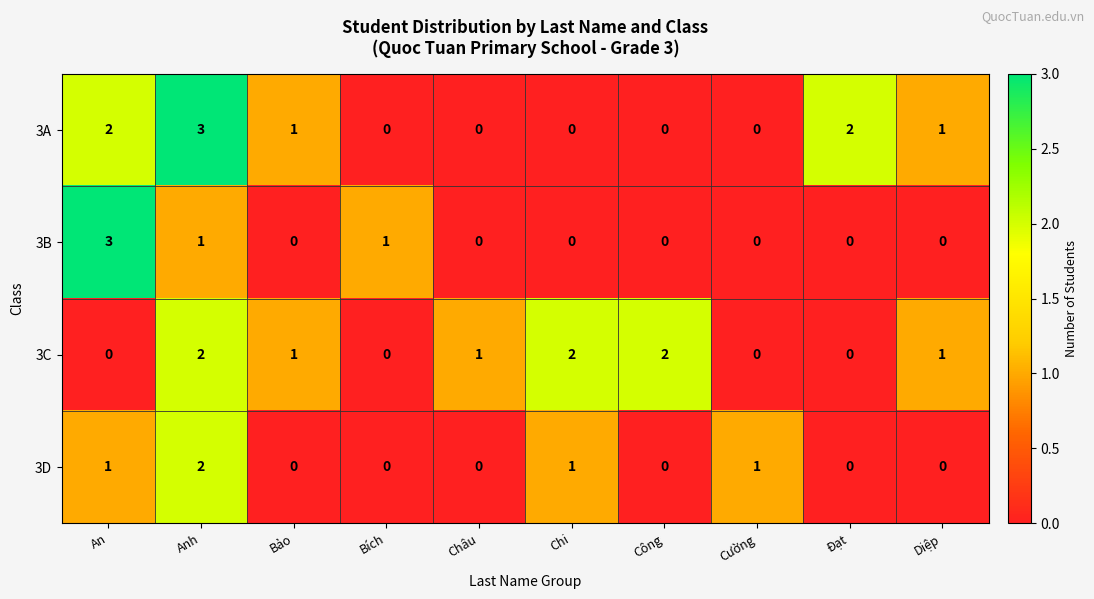

What is the total value across all series at Anh?

8